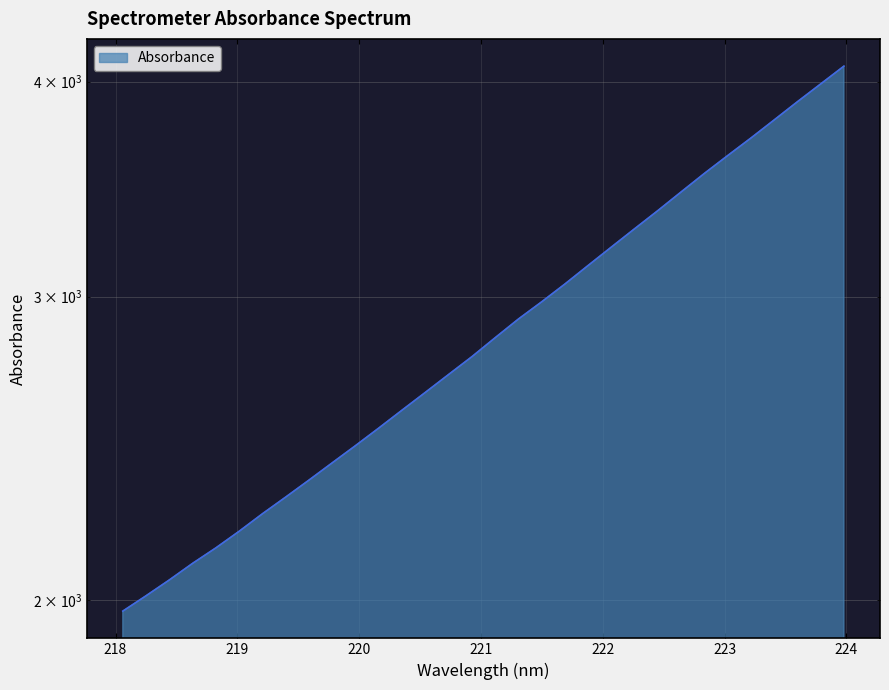

What is the change in value from 220.7354 to 223.2172?

+1005.2